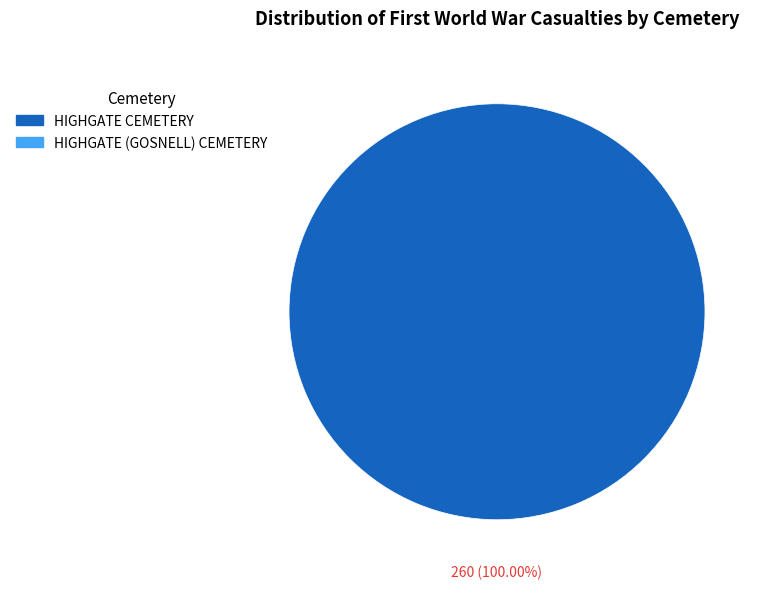

Is there any slice that represents more than half of the pie?

Yes